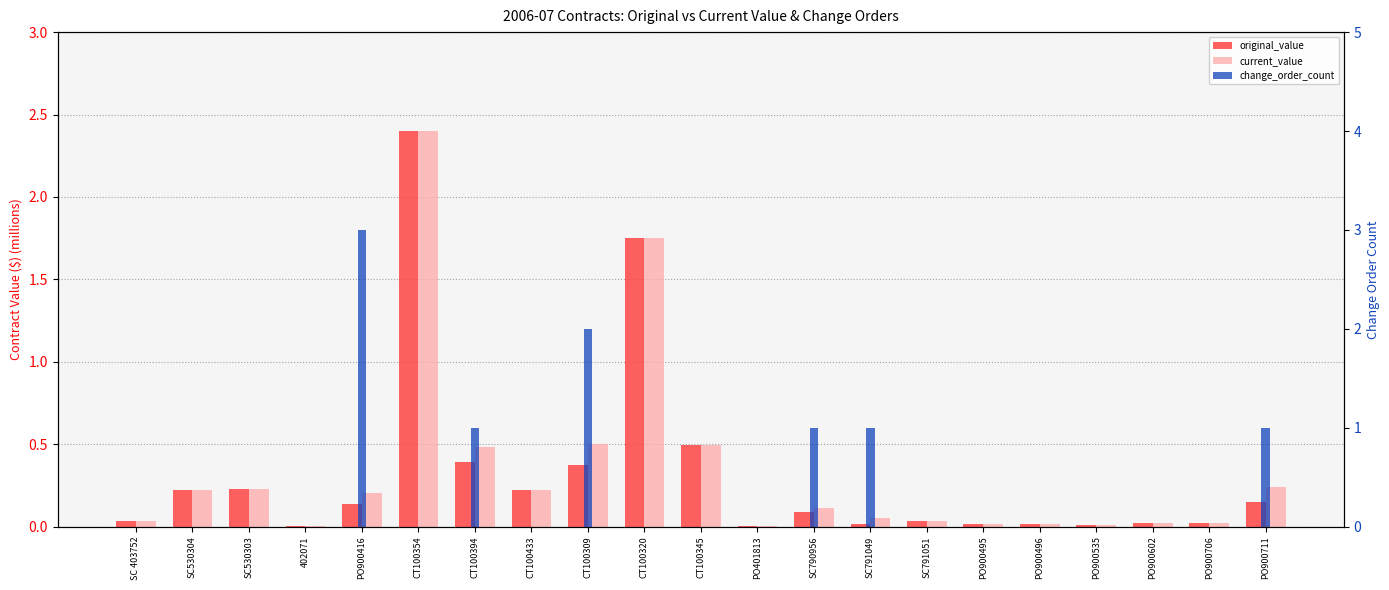

What is the spread (max minus min) of values at CT100433?

0.2